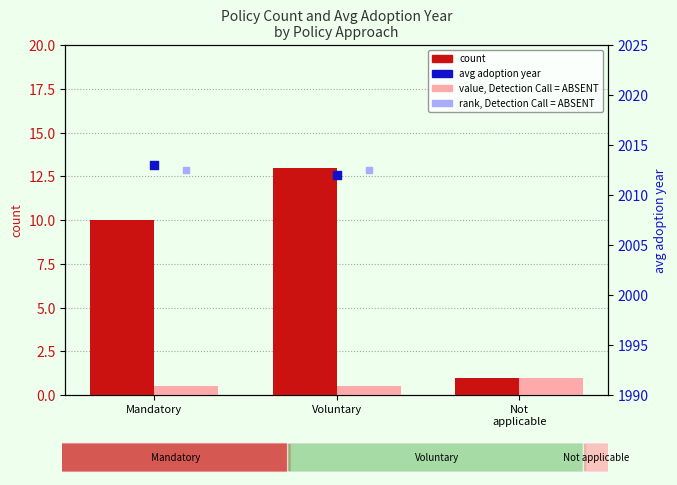

Which series reaches the maximum Y coordinate?

avg adoption year